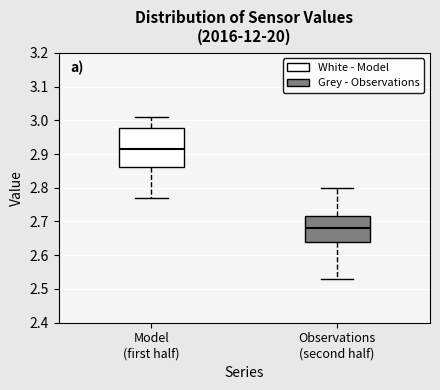

Reading left to right, read every box against the y-axis: the position of its median line, the range the box covers, and the ends of its whiskers. The values are not printed on the chart, so give them approximately, as read against the axis.

Model (first half): median 2.92, box 2.86 to 2.98, whiskers 2.77 to 3.01
Observations (second half): median 2.68, box 2.64 to 2.72, whiskers 2.53 to 2.80